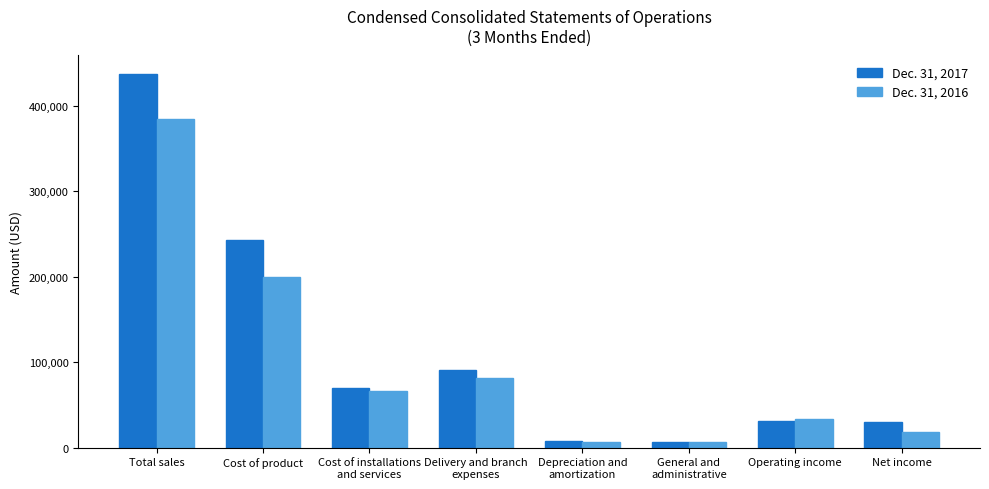

At which category is the sum across all series the highest?

Total sales